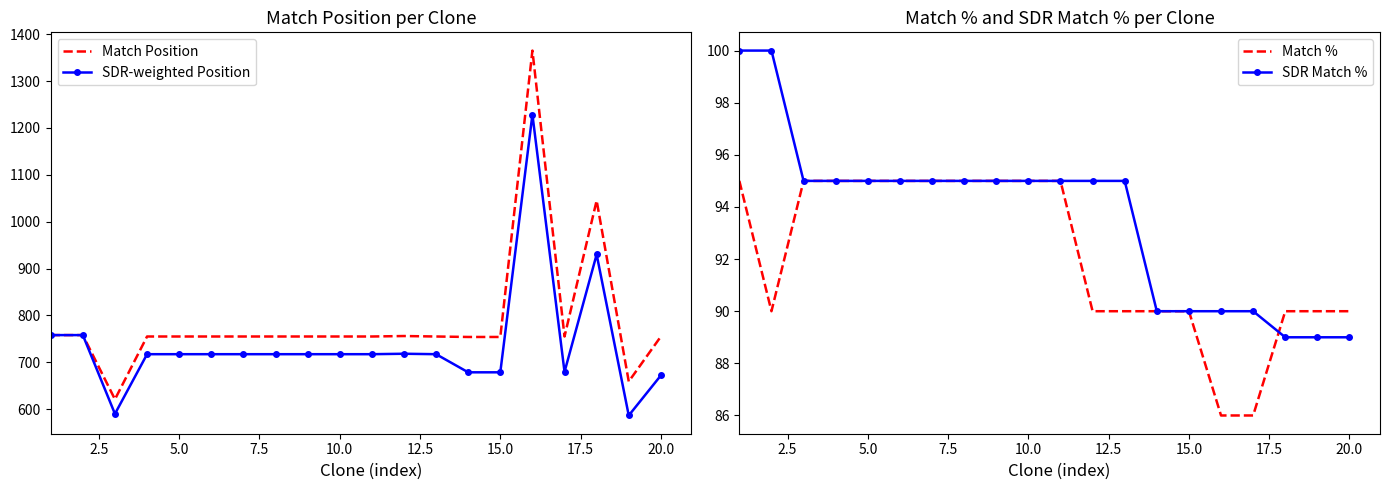

The value of Match Position at 20.0 is 365.4. True or false?

False